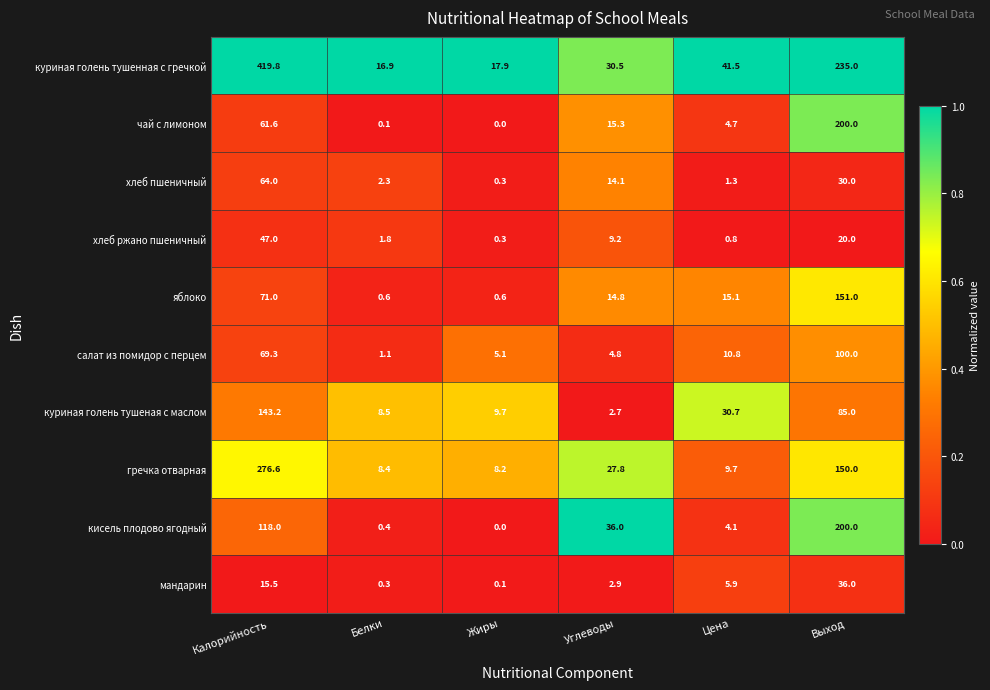

Which series changed the most between Калорийность and Цена?

куриная голень тушенная с гречкой